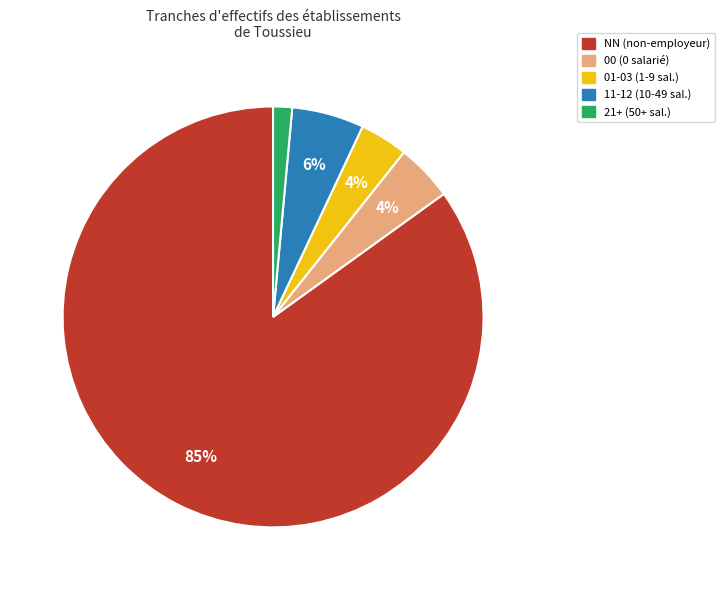

Count the number of slices in the pie.

5